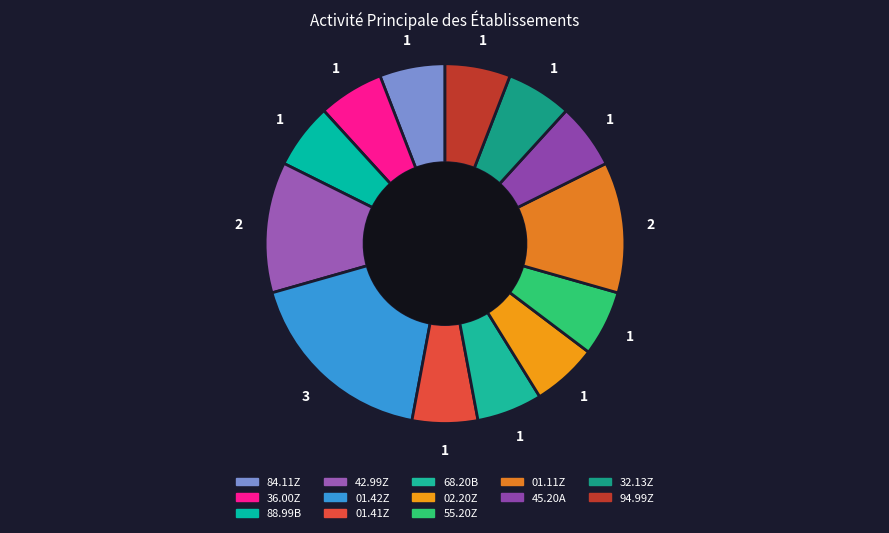

Count the number of slices in the pie.

13